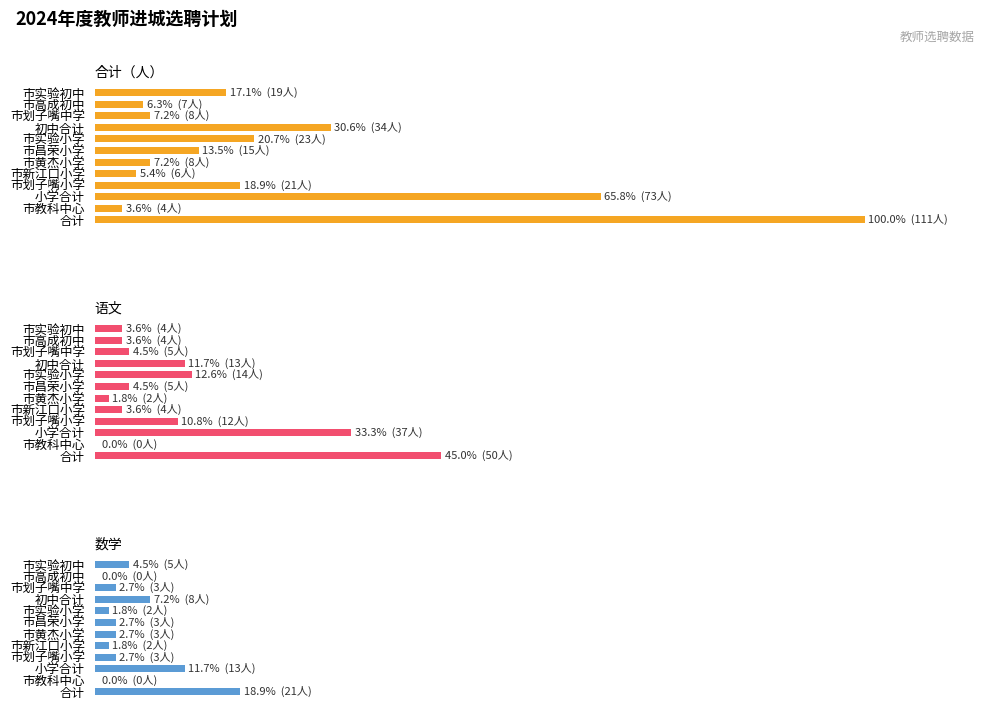

The 合计（人） series shows 19 at 市实验初中. True or false?

True